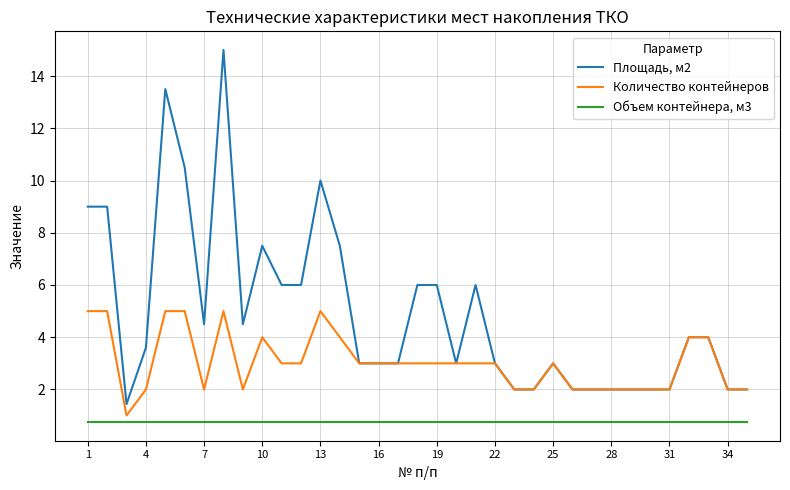

True or false: Объем контейнера, м3 and Количество контейнеров intersect in this chart.

False